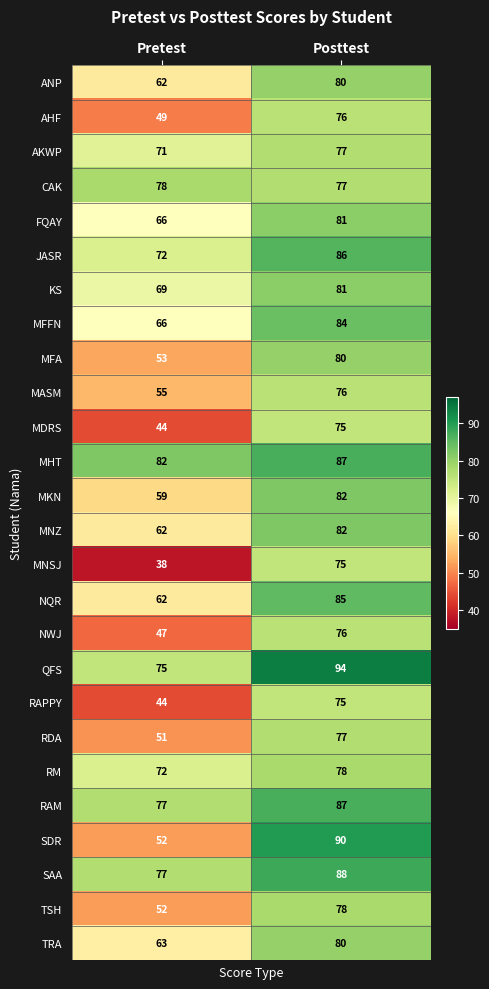

What is the difference between the MFA values at Pretest and Posttest?

27